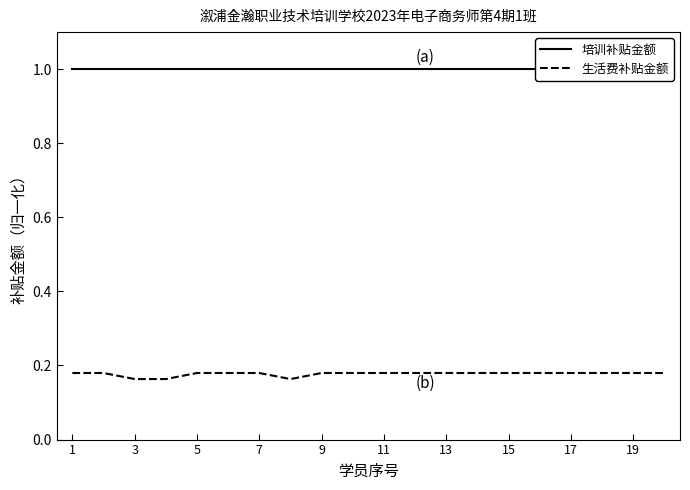

The 生活费补贴金额 series shows 0.3 at 17. True or false?

False